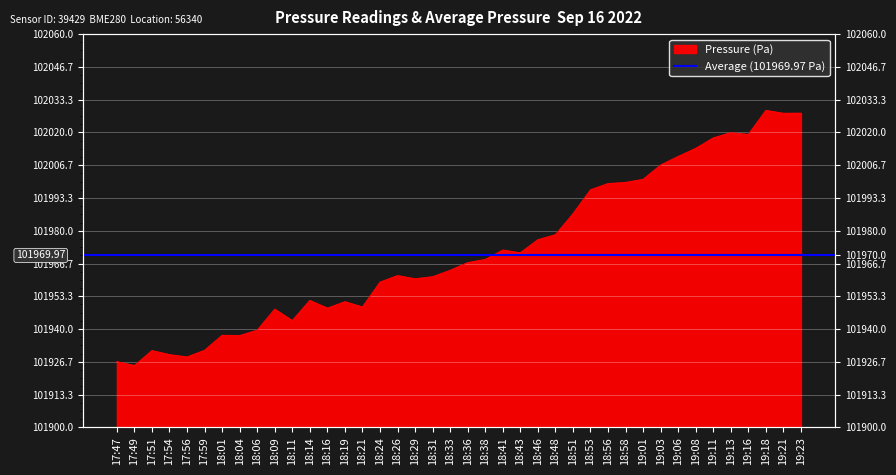

Rank the categories by value from highest to lowest.

19:18, 19:23, 19:21, 19:13, 19:16, 19:11, 19:08, 19:06, 19:03, 19:01, 18:58, 18:56, 18:53, 18:51, 18:48, 18:46, 18:41, 18:43, 18:38, 18:36, 18:33, 18:26, 18:31, 18:29, 18:24, 18:14, 18:19, 18:21, 18:16, 18:09, 18:11, 18:06, 18:01, 18:04, 17:59, 17:51, 17:54, 17:56, 17:47, 17:49